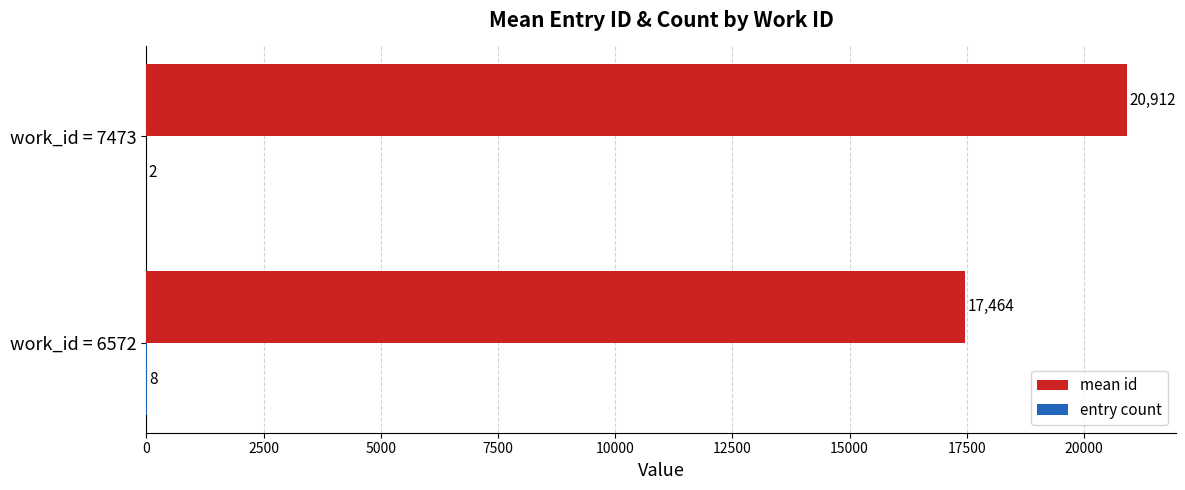

Which category has the highest value in the mean id series?

work_id = 7473